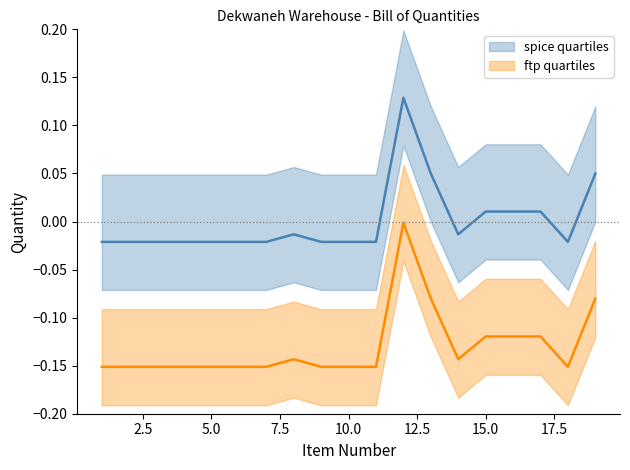

Is it true that ftp quartiles equals -0.2 at 0.0?

False